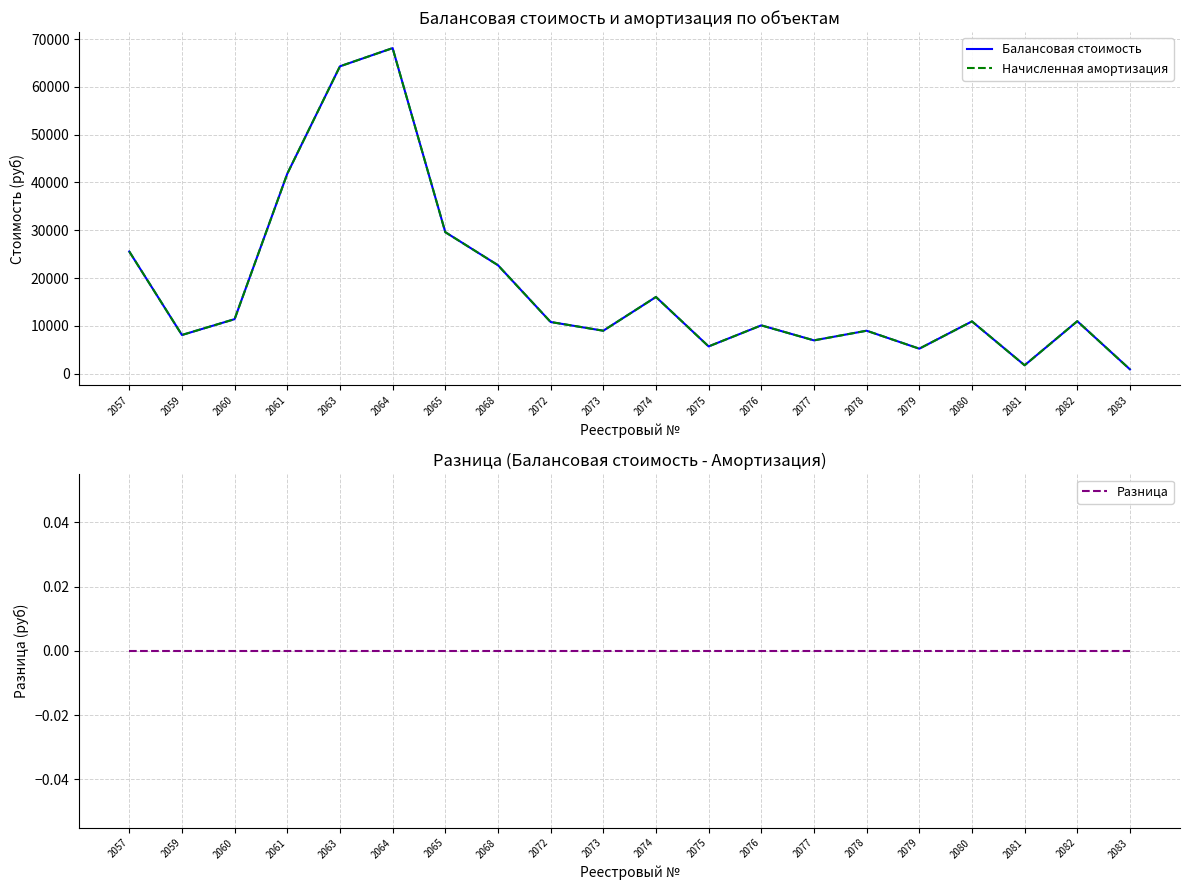

Which series has the widest spread of values?

Балансовая стоимость